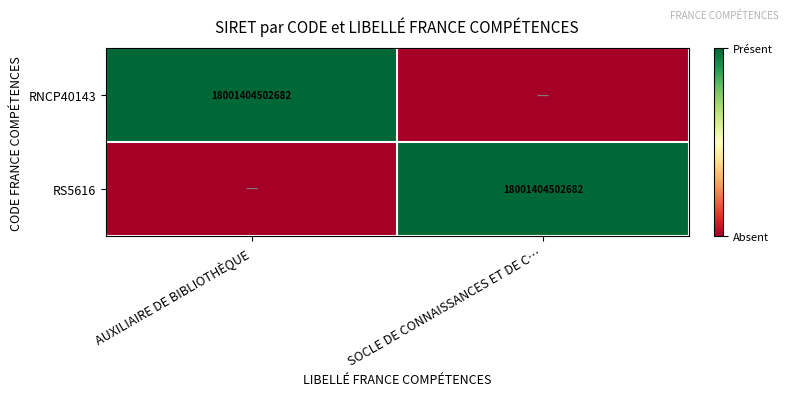

The RS5616 series shows 24158153915436 at SOCLE DE CONNAISSANCES ET DE C…. True or false?

False